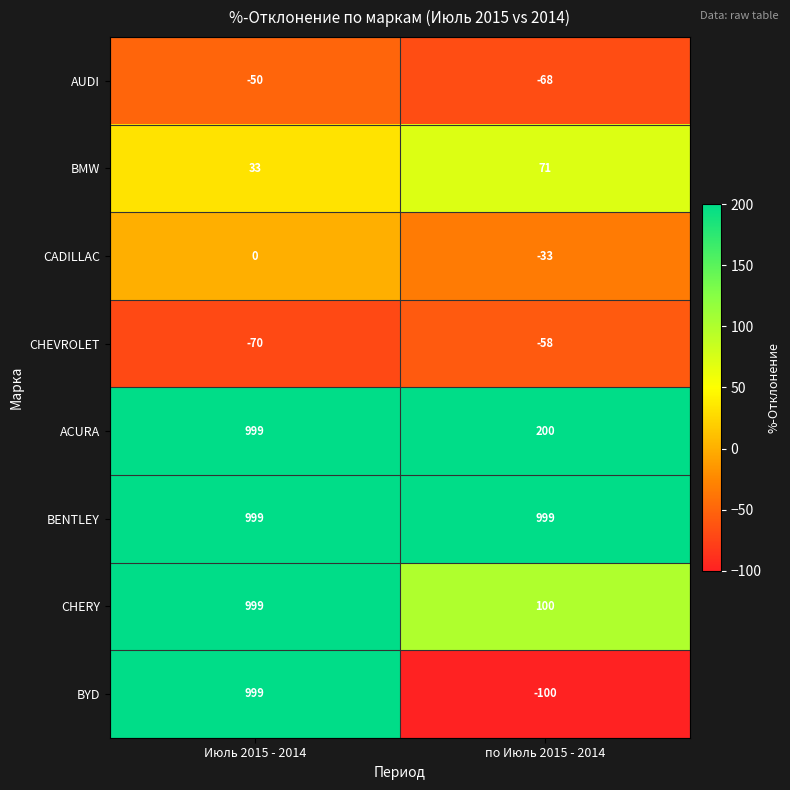

At which label is CHEVROLET closest to -64?

Июль 2015 - 2014